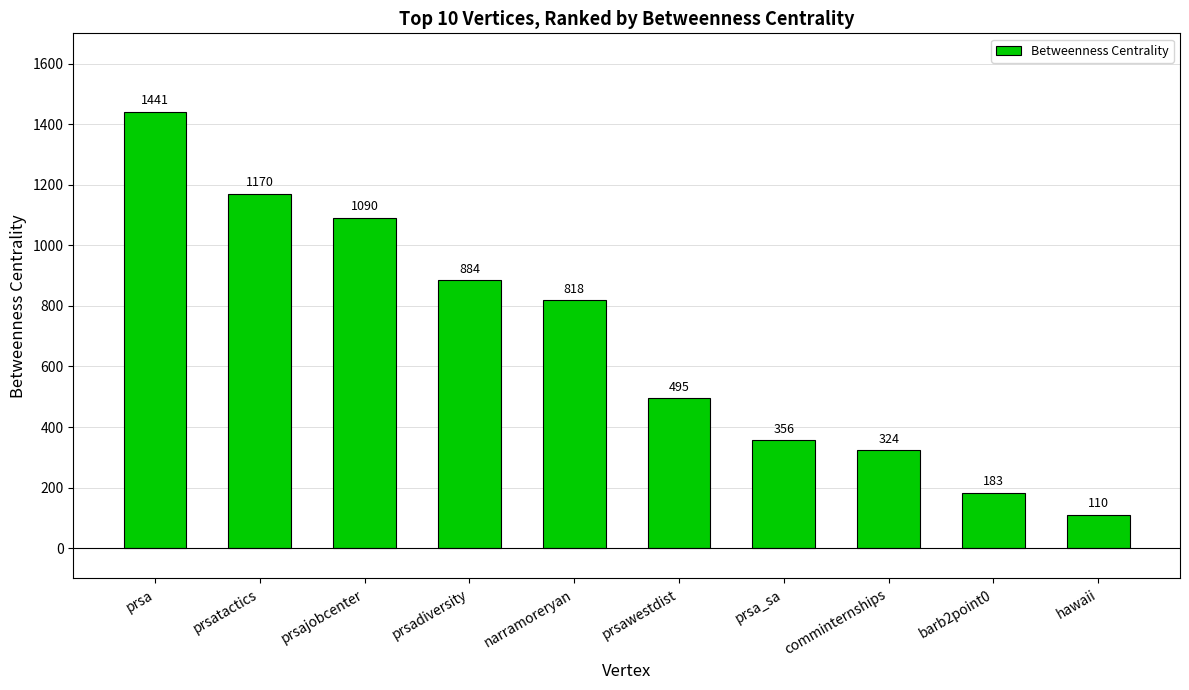

What is the label of the 8th bar from the left?

comminternships